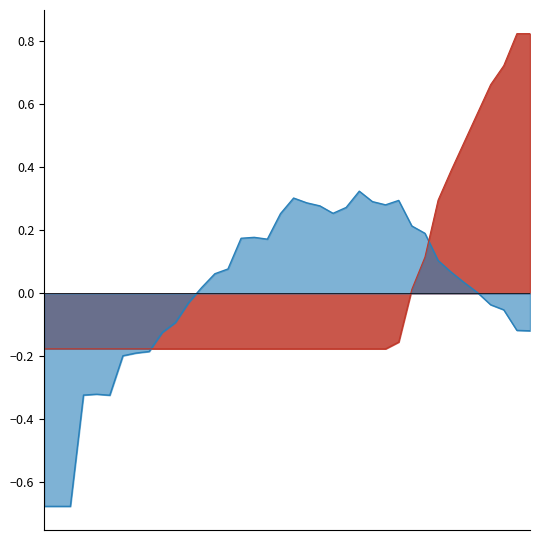

Between 2007-02-28 and 2009-07-31, which series saw the biggest shift?

ESSF